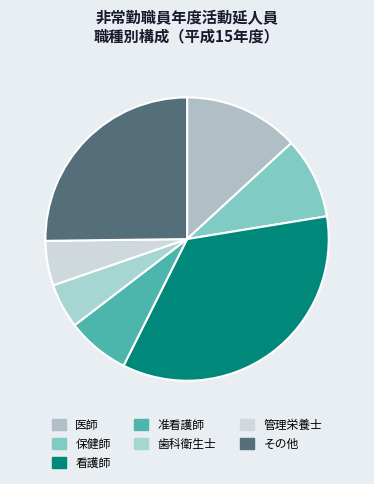

Between 歯科衛生士 and その他, which is larger?

その他